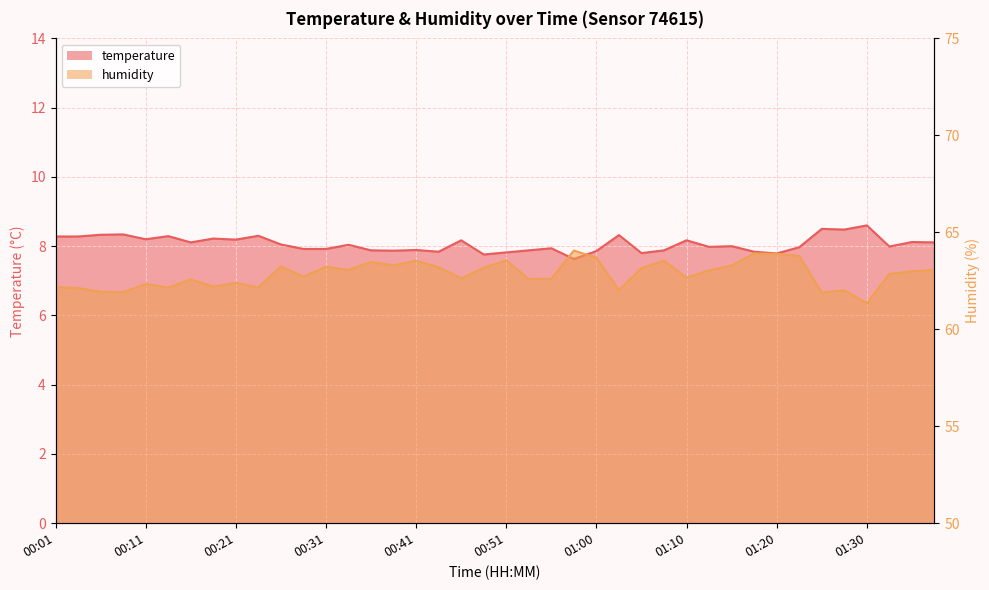

Reading left to right, list all the values displayed in this chart.

temperature: 00:01=8.3	00:04=8.3	00:06=8.3	00:09=8.3	00:11=8.2	00:14=8.3	00:16=8.1	00:19=8.2	00:21=8.2	00:24=8.3	00:26=8.1	00:29=7.9	00:31=7.9	00:33=8.0	00:36=7.9	00:38=7.9	00:41=7.9	00:43=7.8	00:46=8.2	00:48=7.8	00:51=7.8	00:53=7.9	00:56=7.9	00:58=7.6	01:00=7.9	01:03=8.3	01:05=7.8	01:08=7.9	01:10=8.2	01:13=8.0	01:15=8.0	01:18=7.8	01:20=7.8	01:23=8.0	01:25=8.5	01:27=8.5	01:30=8.6	01:32=8.0	01:35=8.1	01:37=8.1
humidity: 00:01=62.2	00:04=62.1	00:06=61.9	00:09=61.9	00:11=62.3	00:14=62.1	00:16=62.6	00:19=62.2	00:21=62.4	00:24=62.1	00:26=63.2	00:29=62.7	00:31=63.2	00:33=63.1	00:36=63.5	00:38=63.3	00:41=63.5	00:43=63.2	00:46=62.6	00:48=63.2	00:51=63.5	00:53=62.6	00:56=62.6	00:58=64.1	01:00=63.7	01:03=62.0	01:05=63.1	01:08=63.5	01:10=62.7	01:13=63.0	01:15=63.3	01:18=63.9	01:20=63.9	01:23=63.8	01:25=61.9	01:27=62.0	01:30=61.3	01:32=62.9	01:35=63.0	01:37=63.1